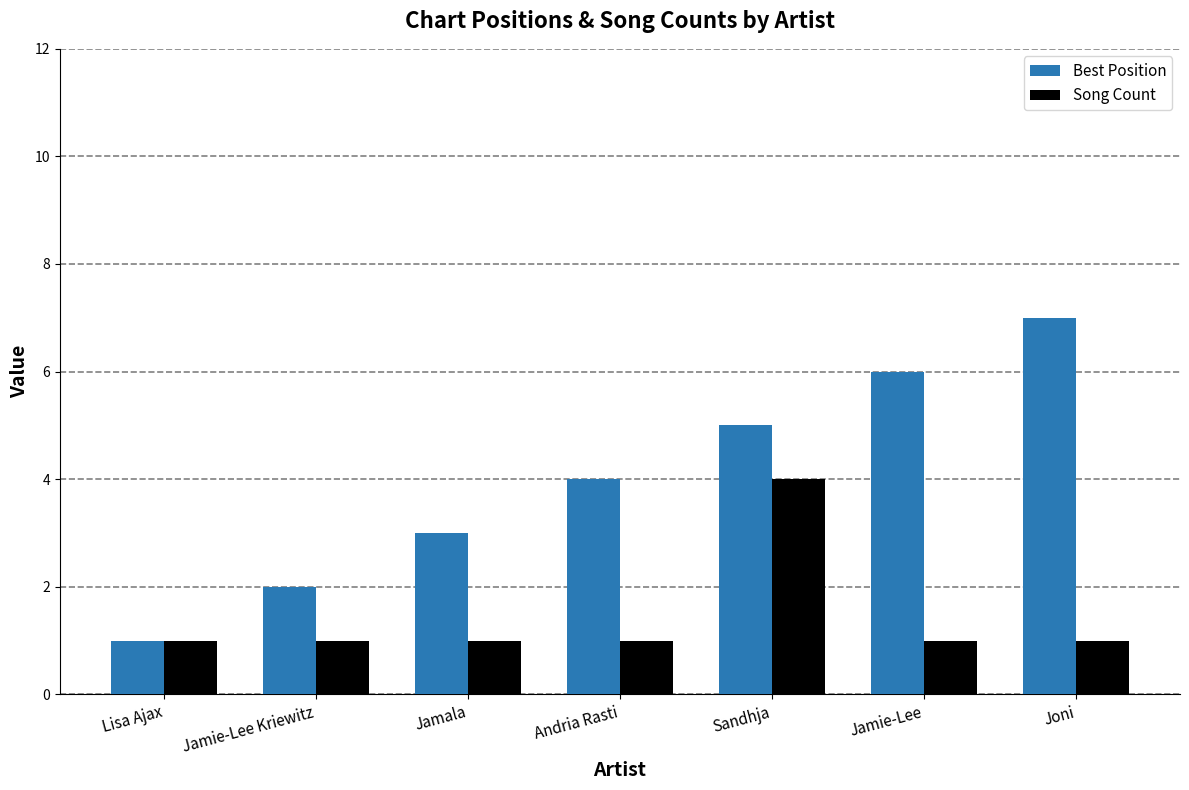

Which category has the highest value across all series?

Joni